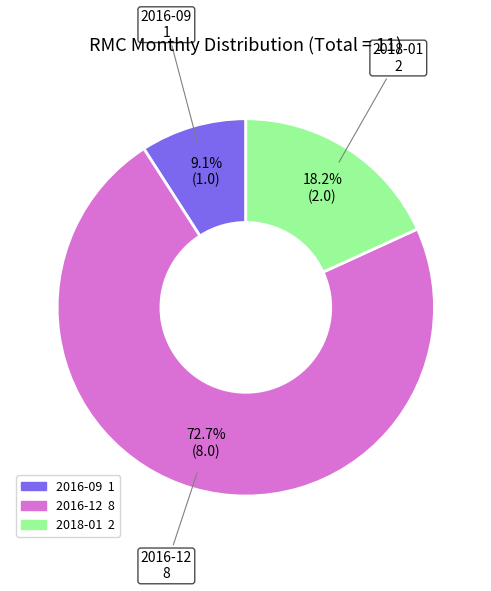

Is it true that 2016-09 is 2% of the pie?

False